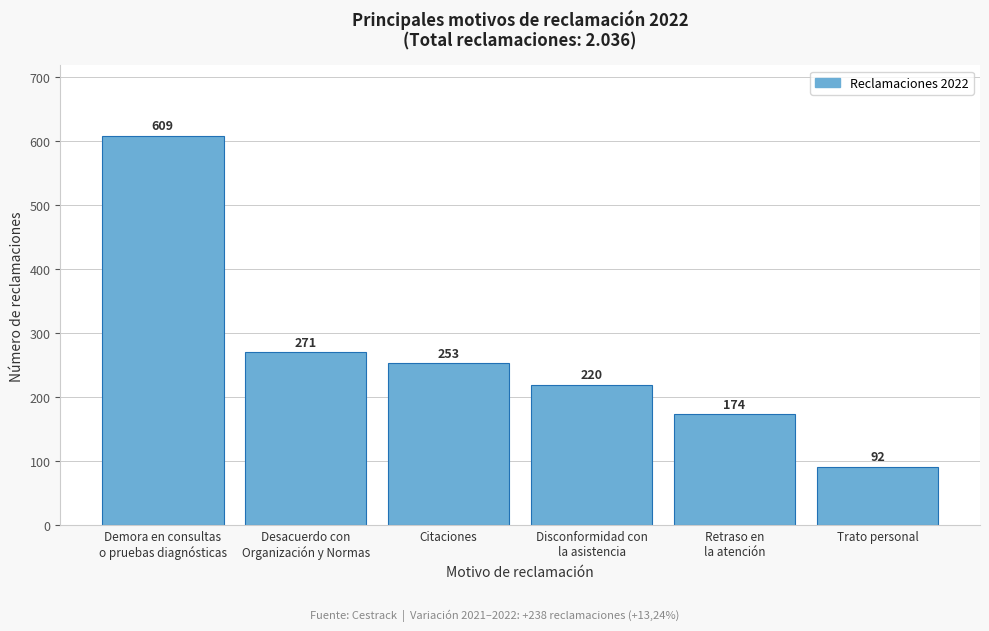

Reading right to left, list all the values displayed in this chart.

92	174	220	253	271	609